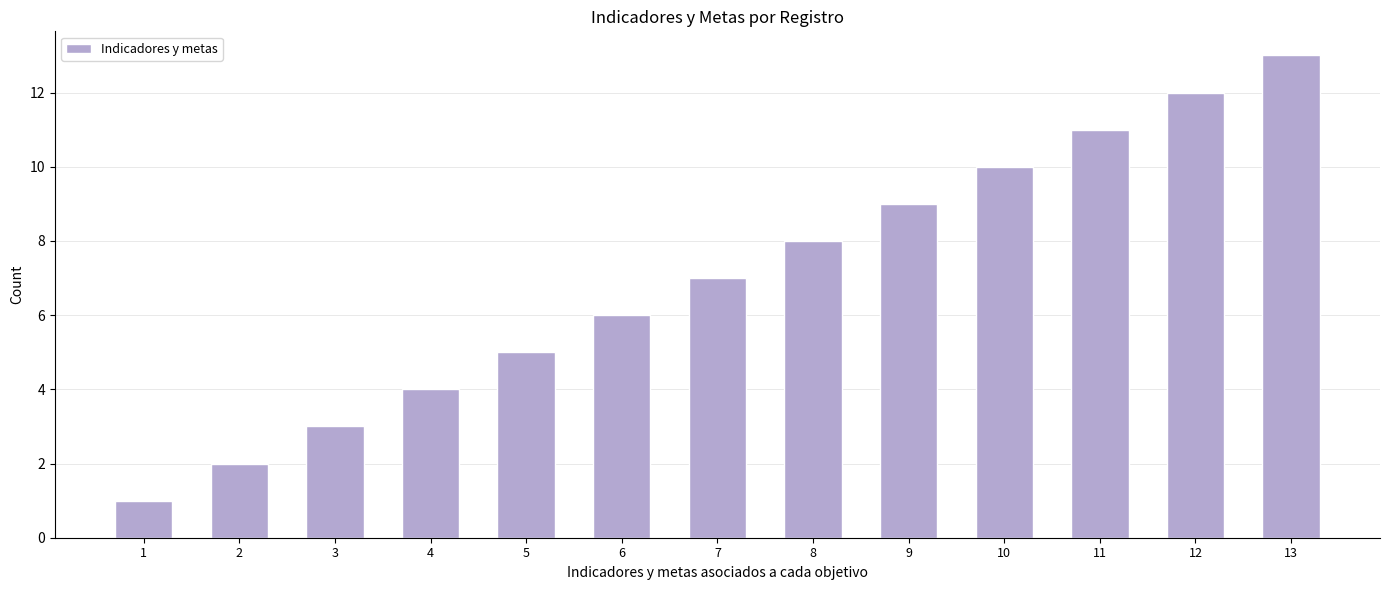

How many values are below 7?

6